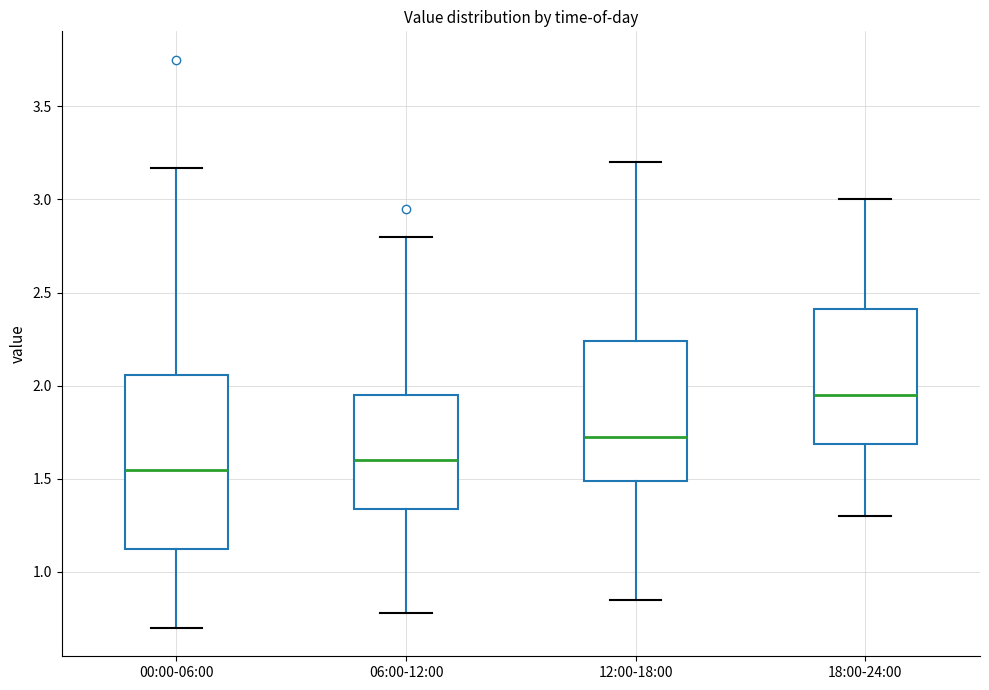

Reading left to right, read every box against the y-axis: the position of its median line, the range the box covers, and the ends of its whiskers. The values are not printed on the chart, so give them approximately, as read against the axis.

00:00-06:00: median 1.55, box 1.10 to 2.05, whiskers 0.70 to 3.15
06:00-12:00: median 1.60, box 1.35 to 1.95, whiskers 0.80 to 2.80
12:00-18:00: median 1.75, box 1.50 to 2.25, whiskers 0.85 to 3.20
18:00-24:00: median 1.95, box 1.70 to 2.40, whiskers 1.30 to 3.00